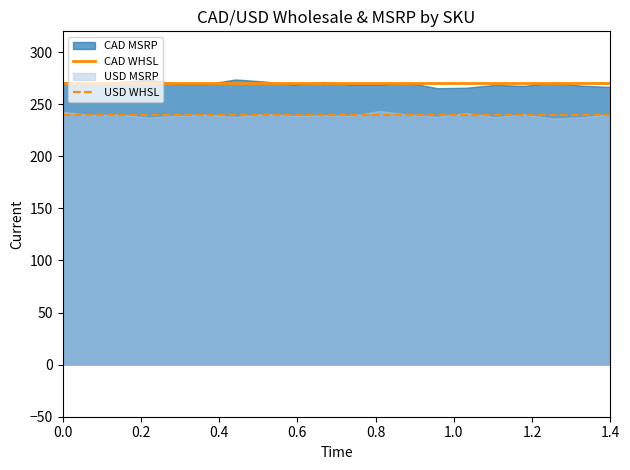

What is the maximum value for CAD WHSL?

270